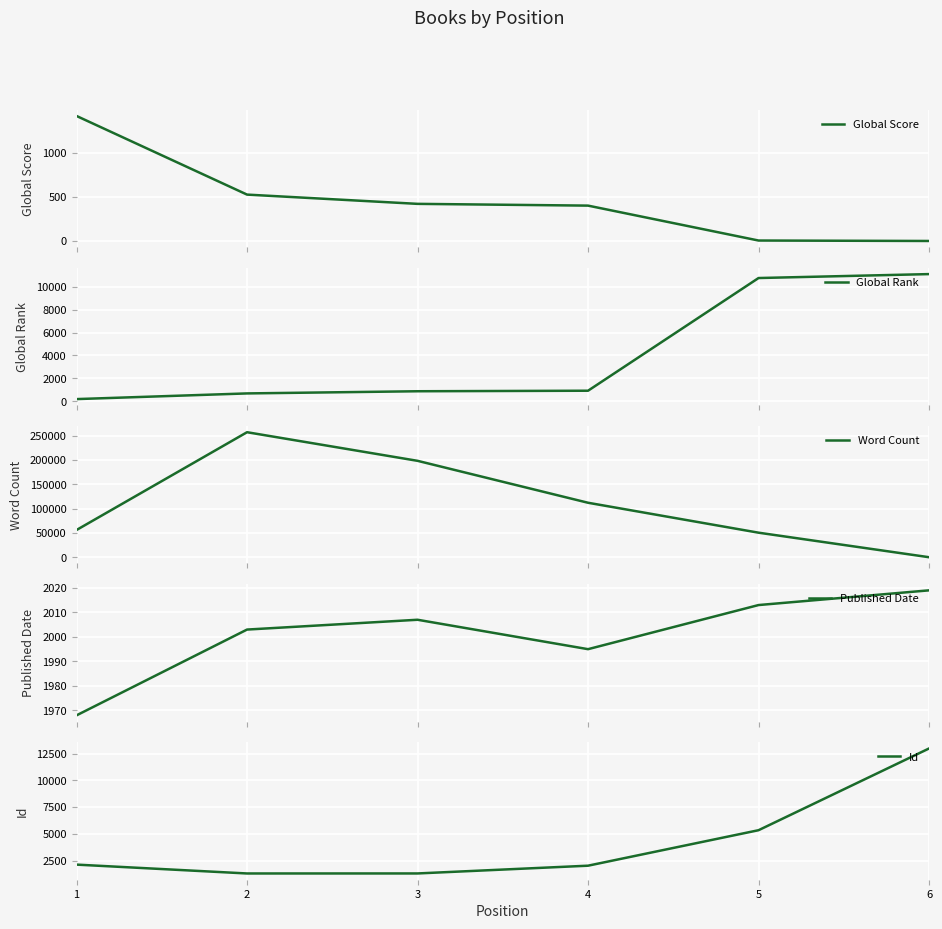

What is the difference between the maximum and minimum values in the Published Date series?

51